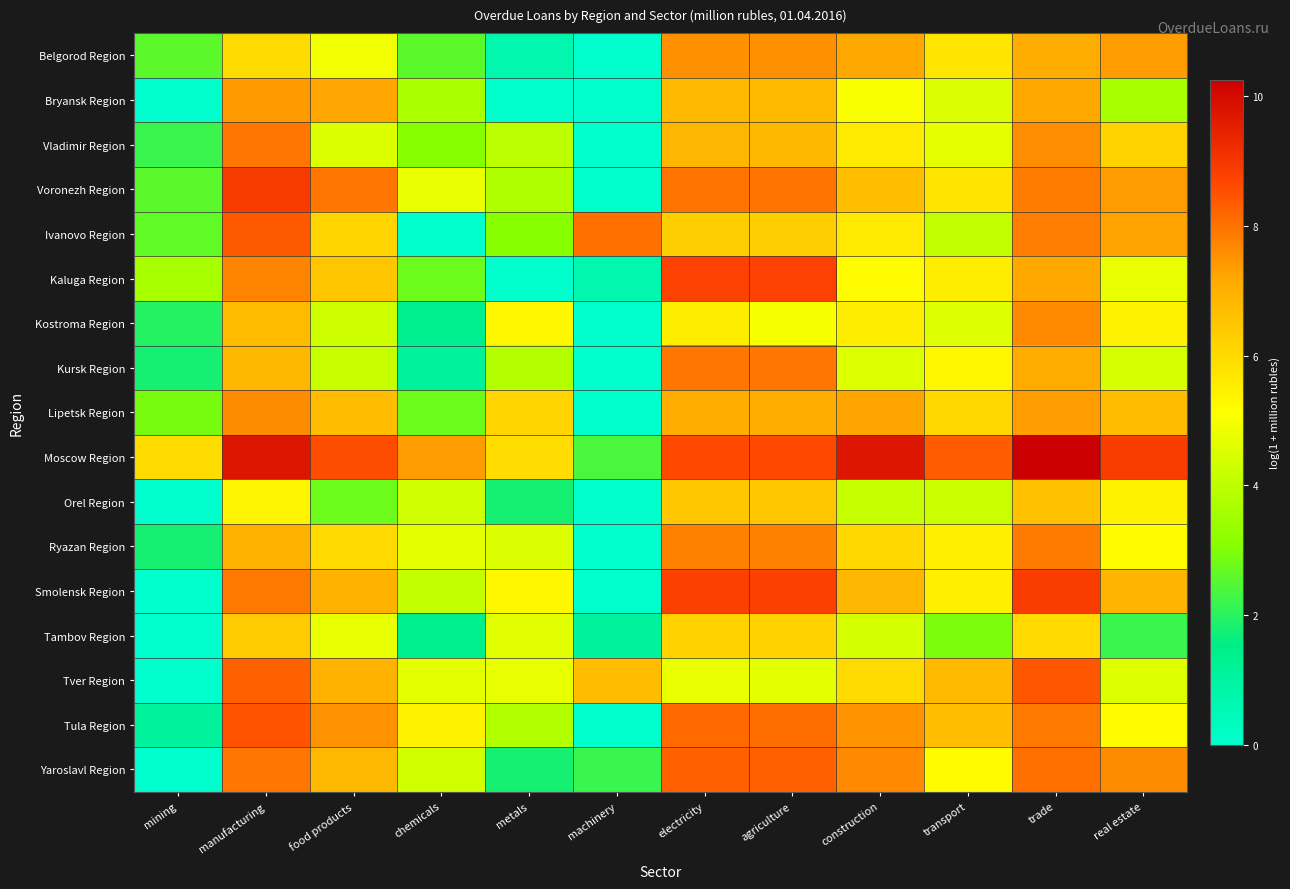

How many data points does each series have?

12